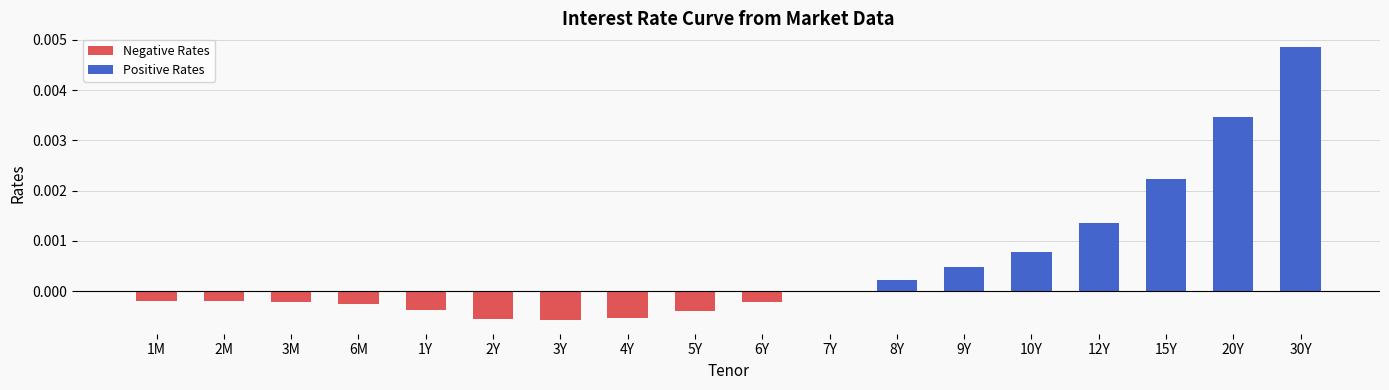

Which series changed the most between 3M and 30Y?

Positive Rates